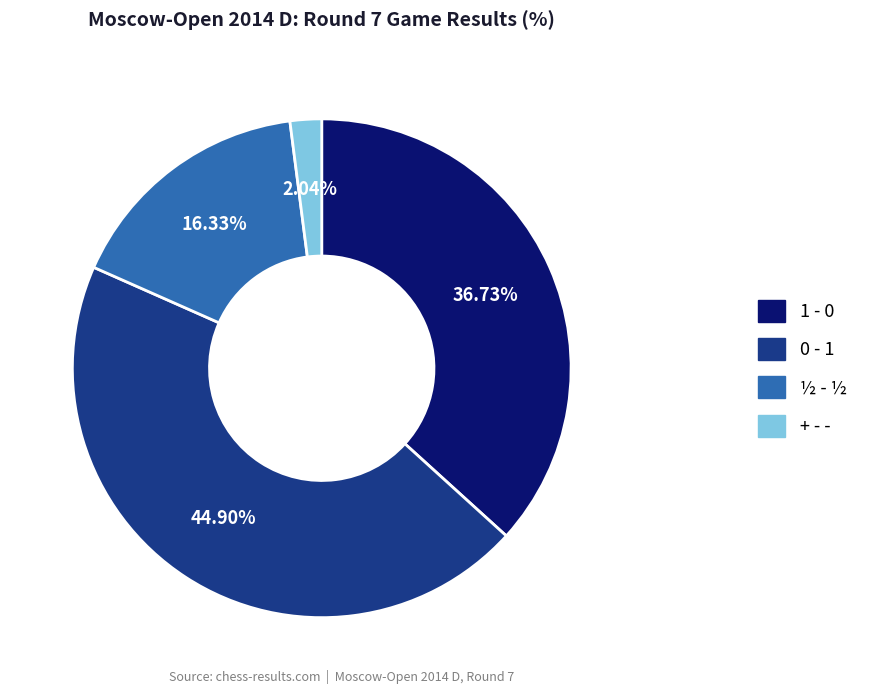

Is there a majority slice in this chart?

No